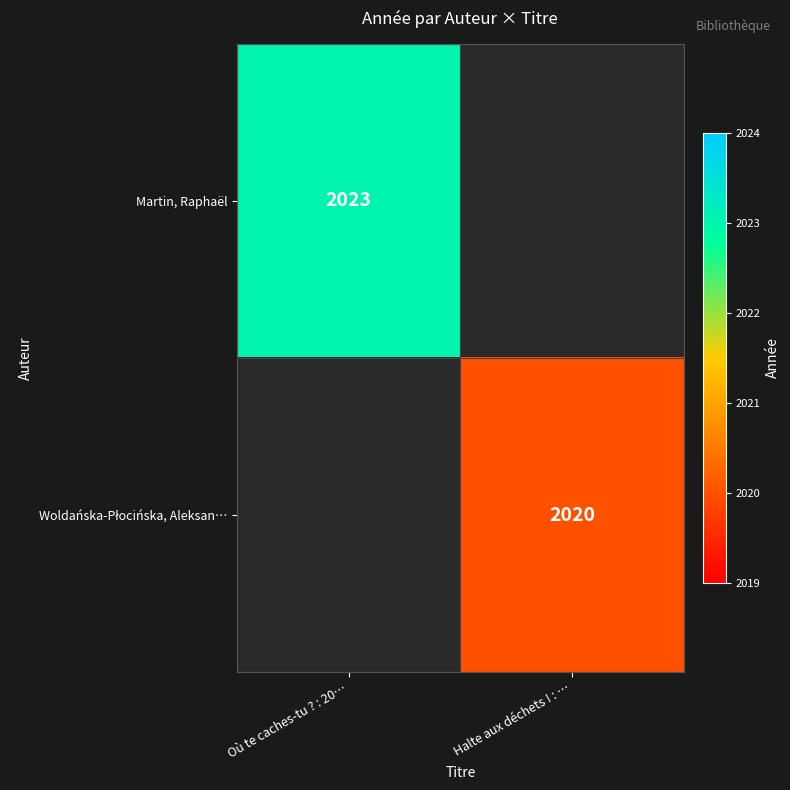

Which category has the highest value across all series?

Où te caches-tu ? : 20…